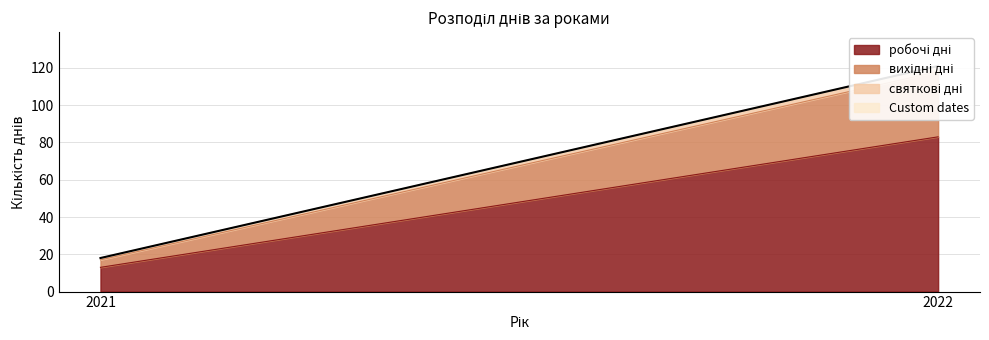

Reading left to right, extract all data points from this chart.

робочі дні: 13	83
вихідні дні: 4	35
святкові дні: 1	3
Custom dates: 0	0